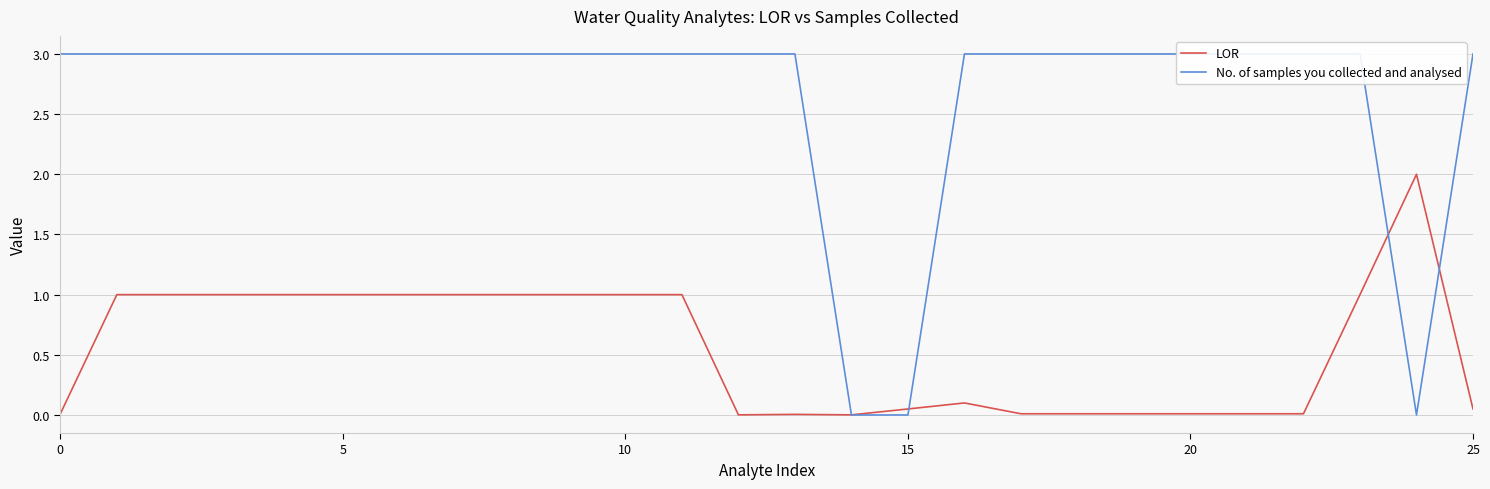

How many data points does each series have?

26